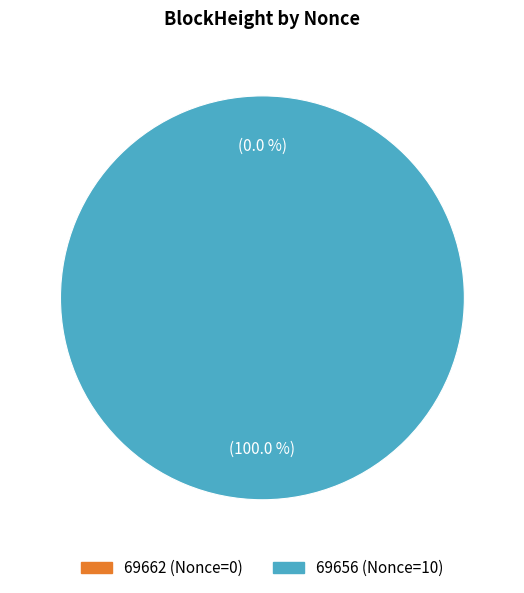

The 69662 slice represents 1% of the pie. True or false?

False